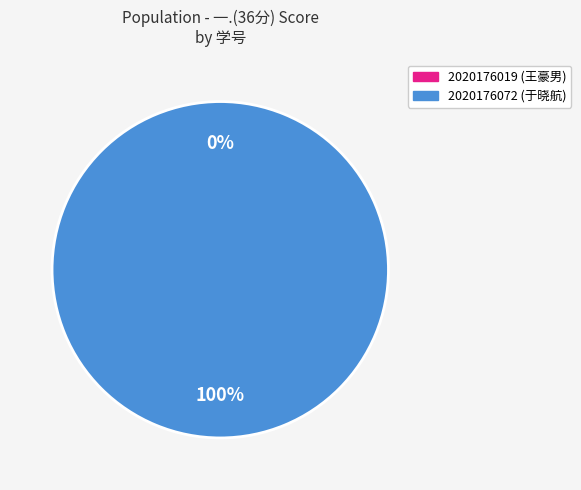

True or false: 2020176072 accounts for 100% of the total.

True